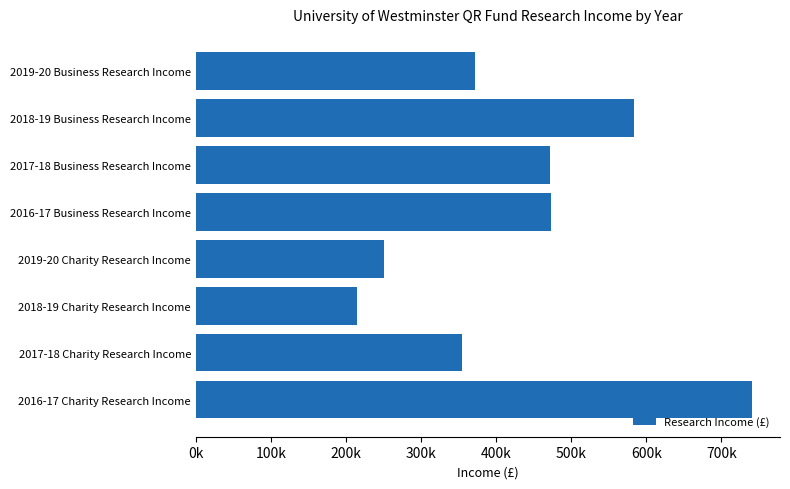

Does the chart contain stacked bars?

No